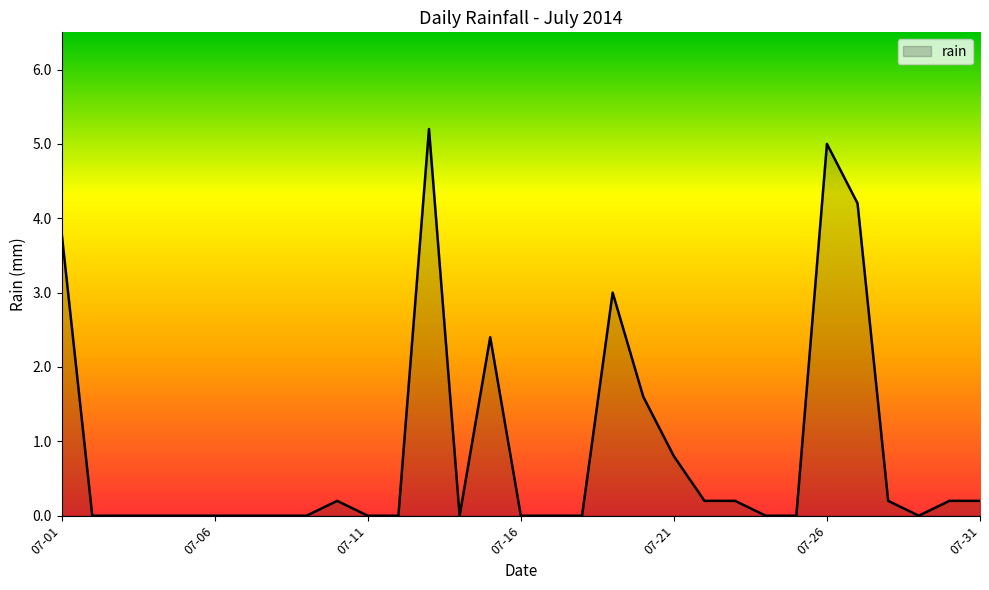

What is the greatest value displayed?

5.2